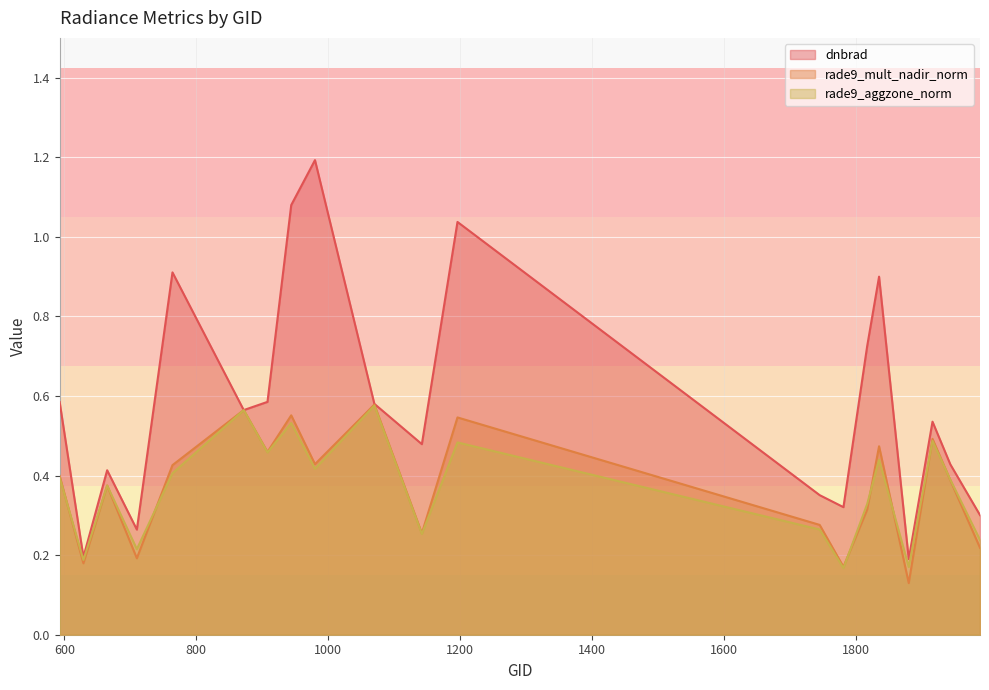

At 980, list the series in order from smallest to largest.

rade9_aggzone_norm, rade9_mult_nadir_norm, dnbrad